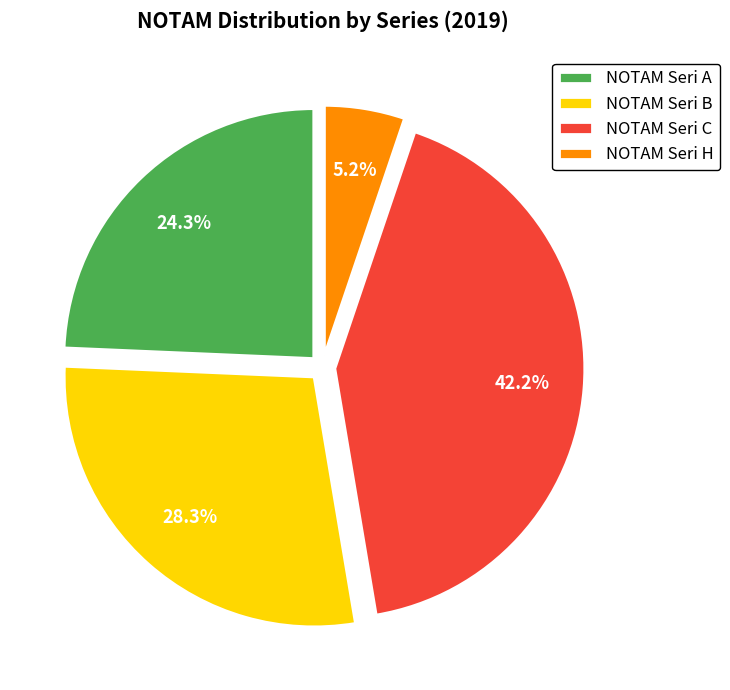

To the nearest percent, what portion does NOTAM Seri B represent?

28%